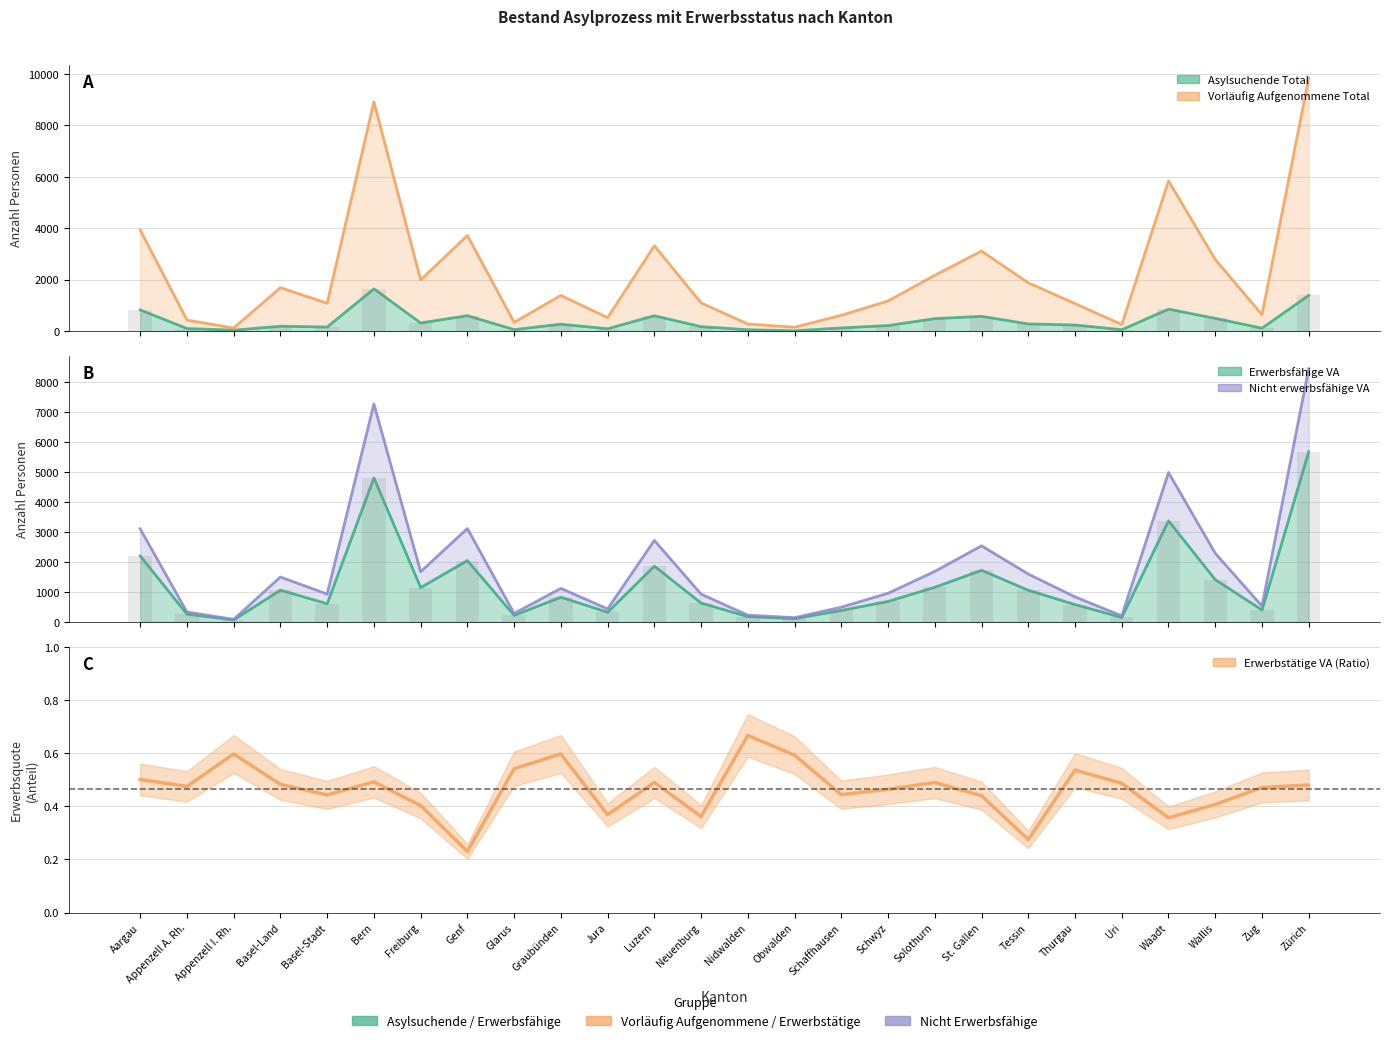

Which series has the largest total across all categories?

Nicht erwerbsfähige VA